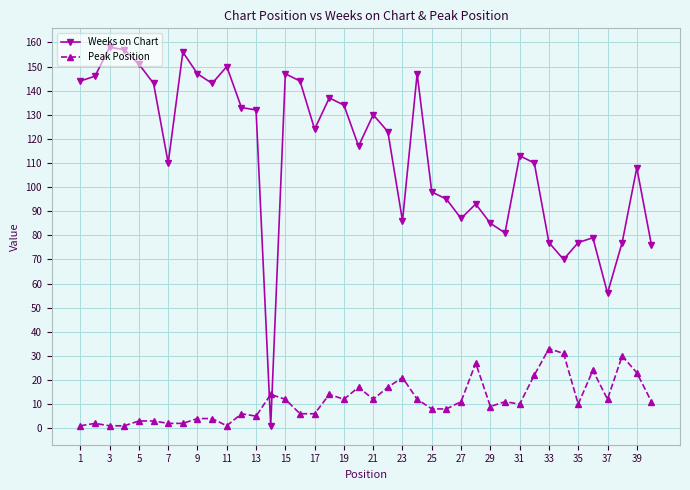

What is the difference between the maximum and minimum values in the Weeks on Chart series?

157